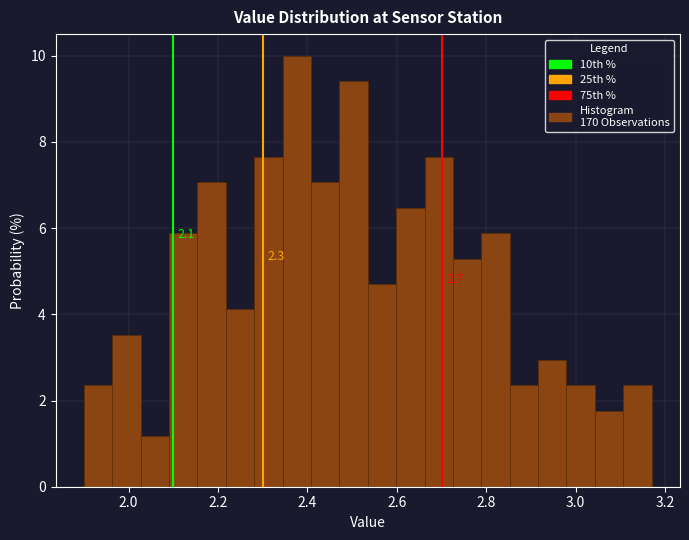

Read against the x-axis, roughly where is the centre of the tallest bar?

2.38